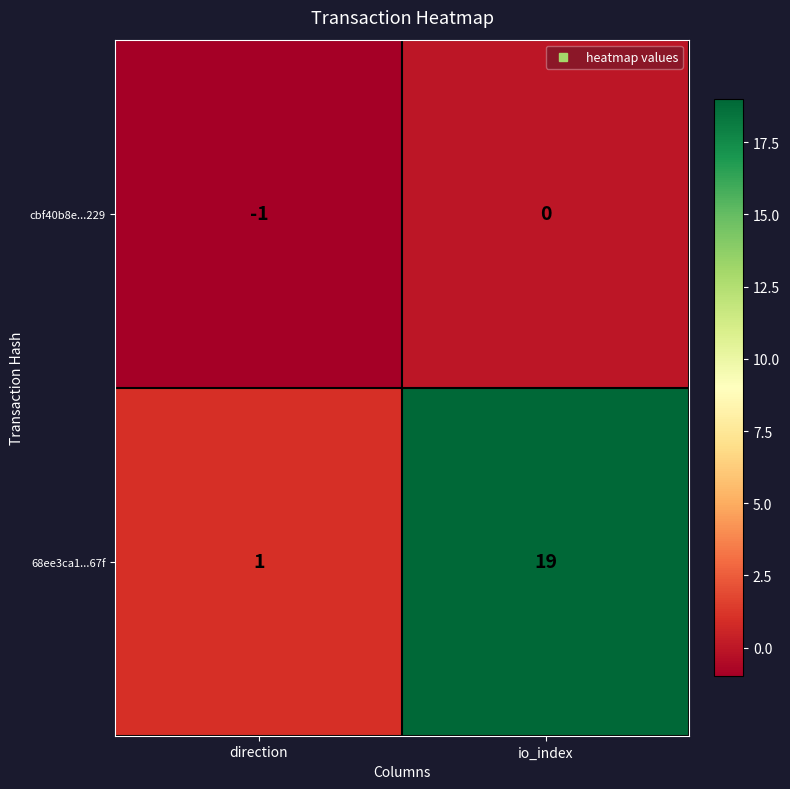

List the series in order of their peak value, lowest first.

cbf40b8e...229, 68ee3ca1...67f